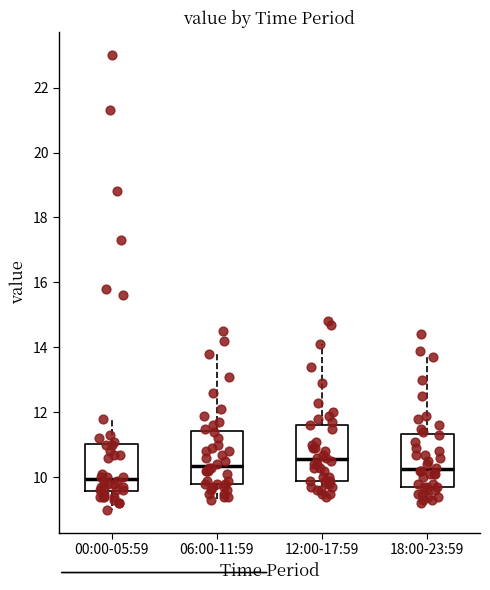

Where is the lower edge of the box for 18:00-23:59 on the y-axis? The values are not printed on the chart, so give them approximately, as read against the axis.

9.8